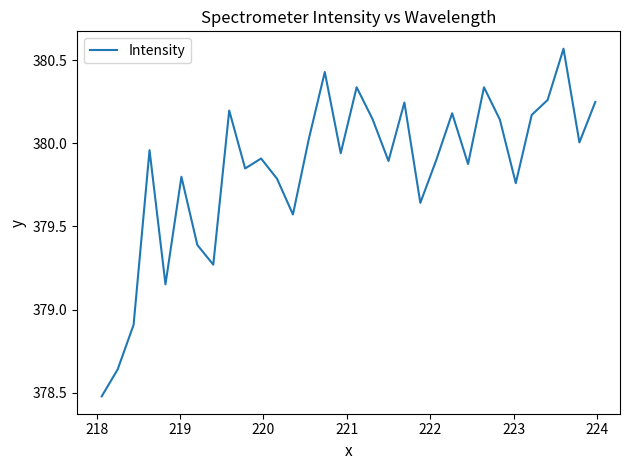

What is the smallest value displayed?

378.5